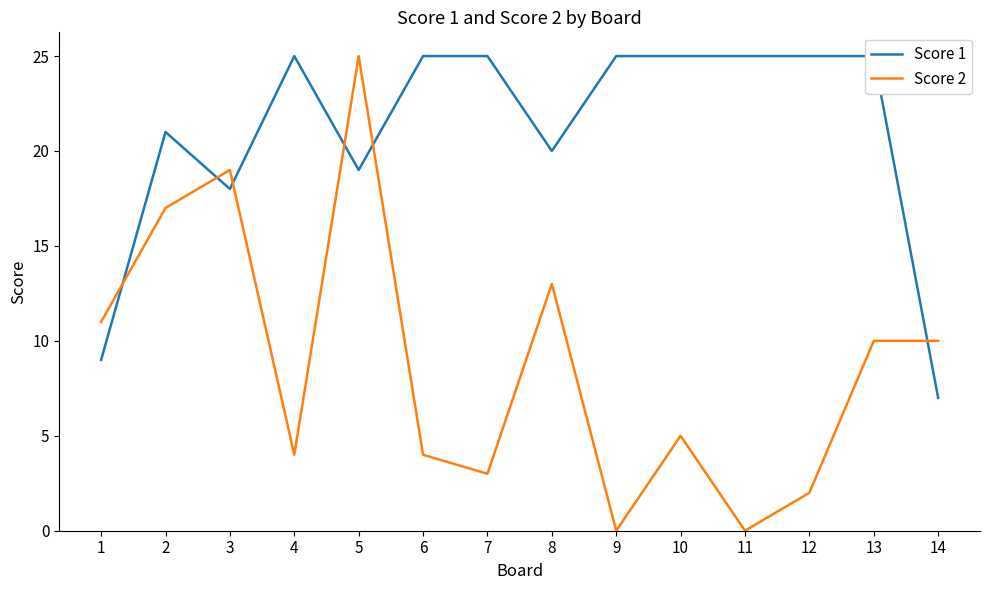

List the series in order of their overall mean, highest first.

Score 1, Score 2